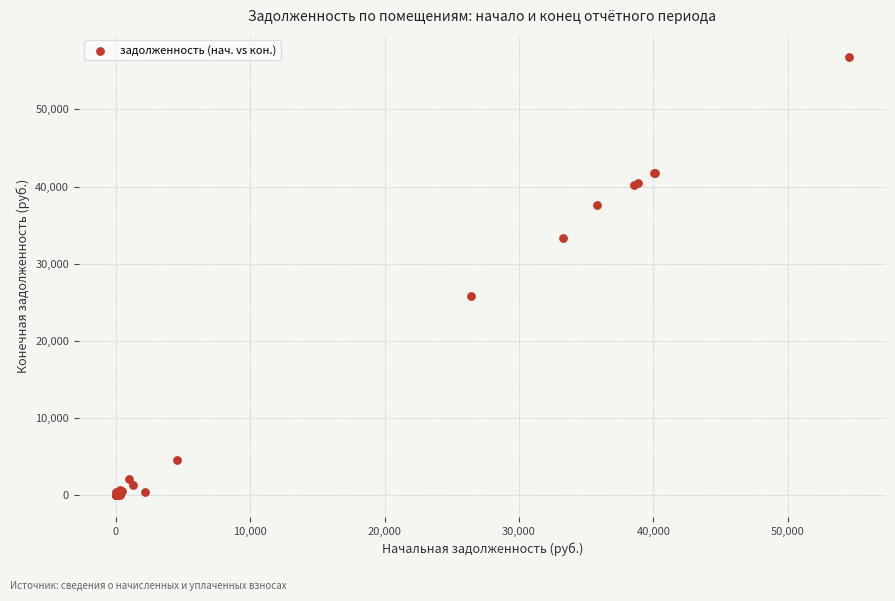

What Y value in the scatter plot is closest to 28411?

25846.3